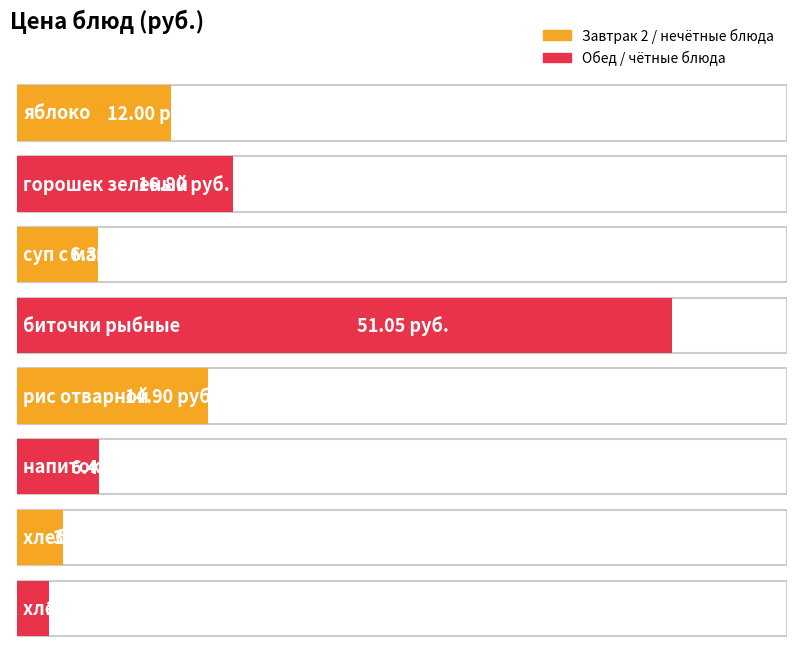

Does the chart contain any negative values?

No